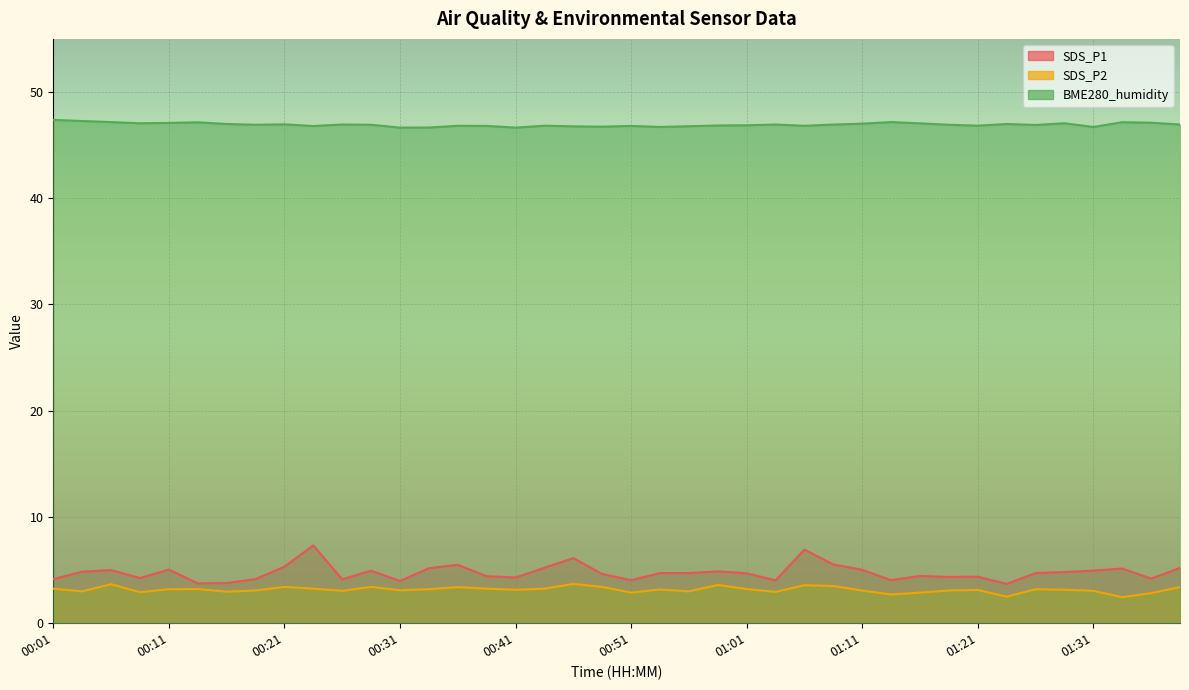

In SDS_P2, how many points are lower than both neighbors (excluding endpoints)?

12